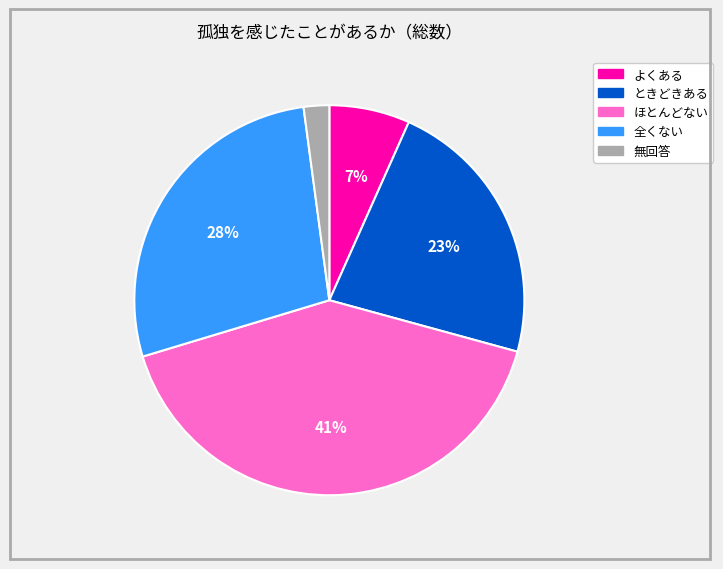

Does ほとんどない represent more than half of the total?

No